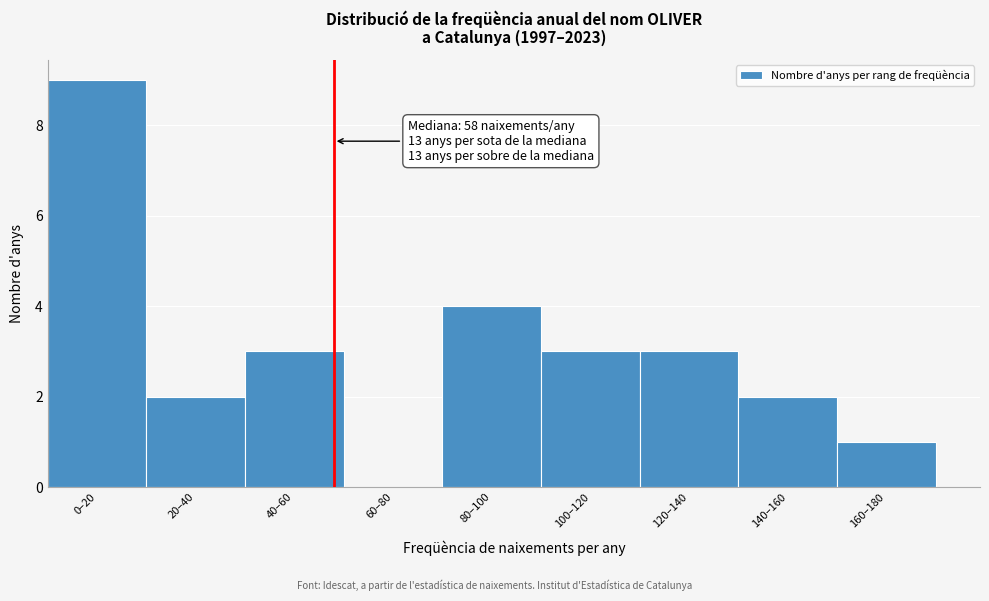

Reading left to right, extract all data points from this chart.

0–20=9	20–40=2	40–60=3	60–80=0	80–100=4	100–120=3	120–140=3	140–160=2	160–180=1